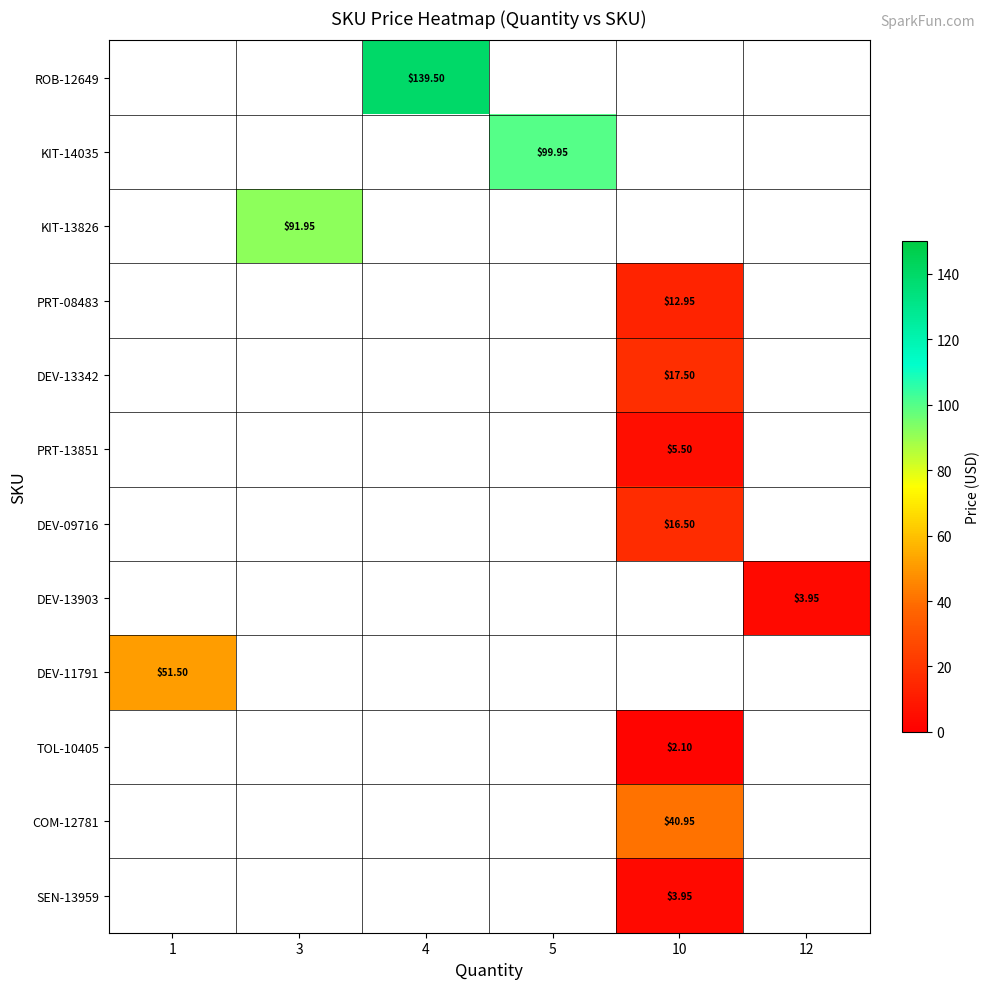

Between 3 and 4, which is larger?

4